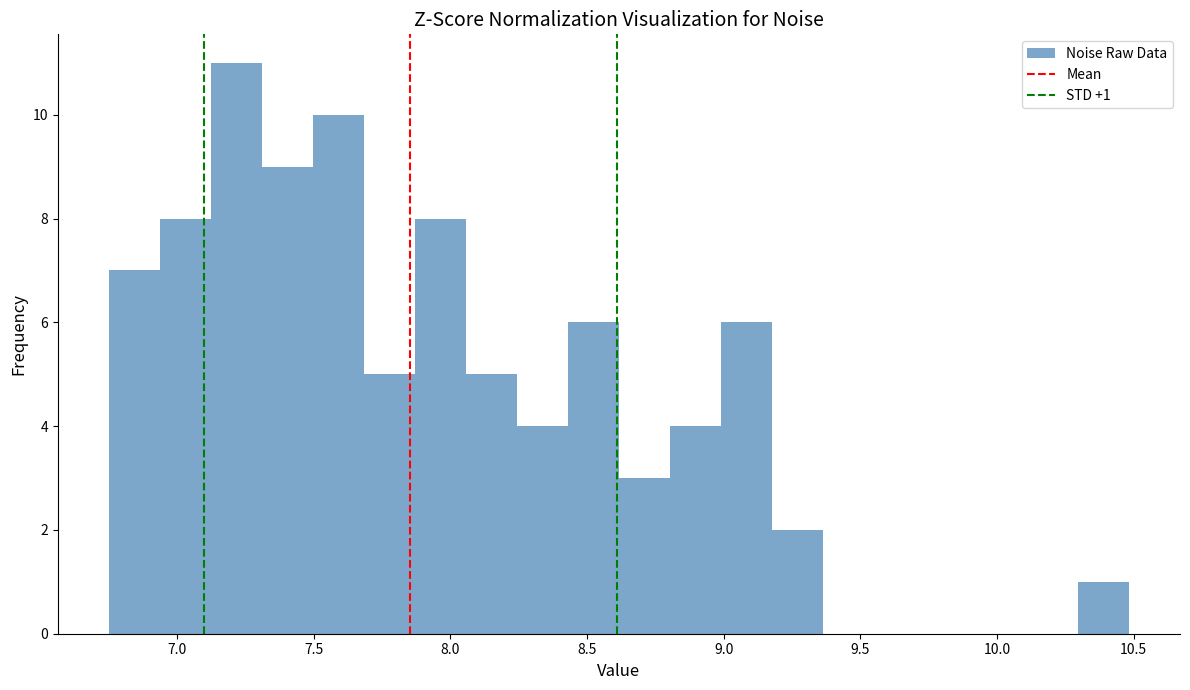

Read against the x-axis, roughly where is the centre of the tallest bar?

7.20